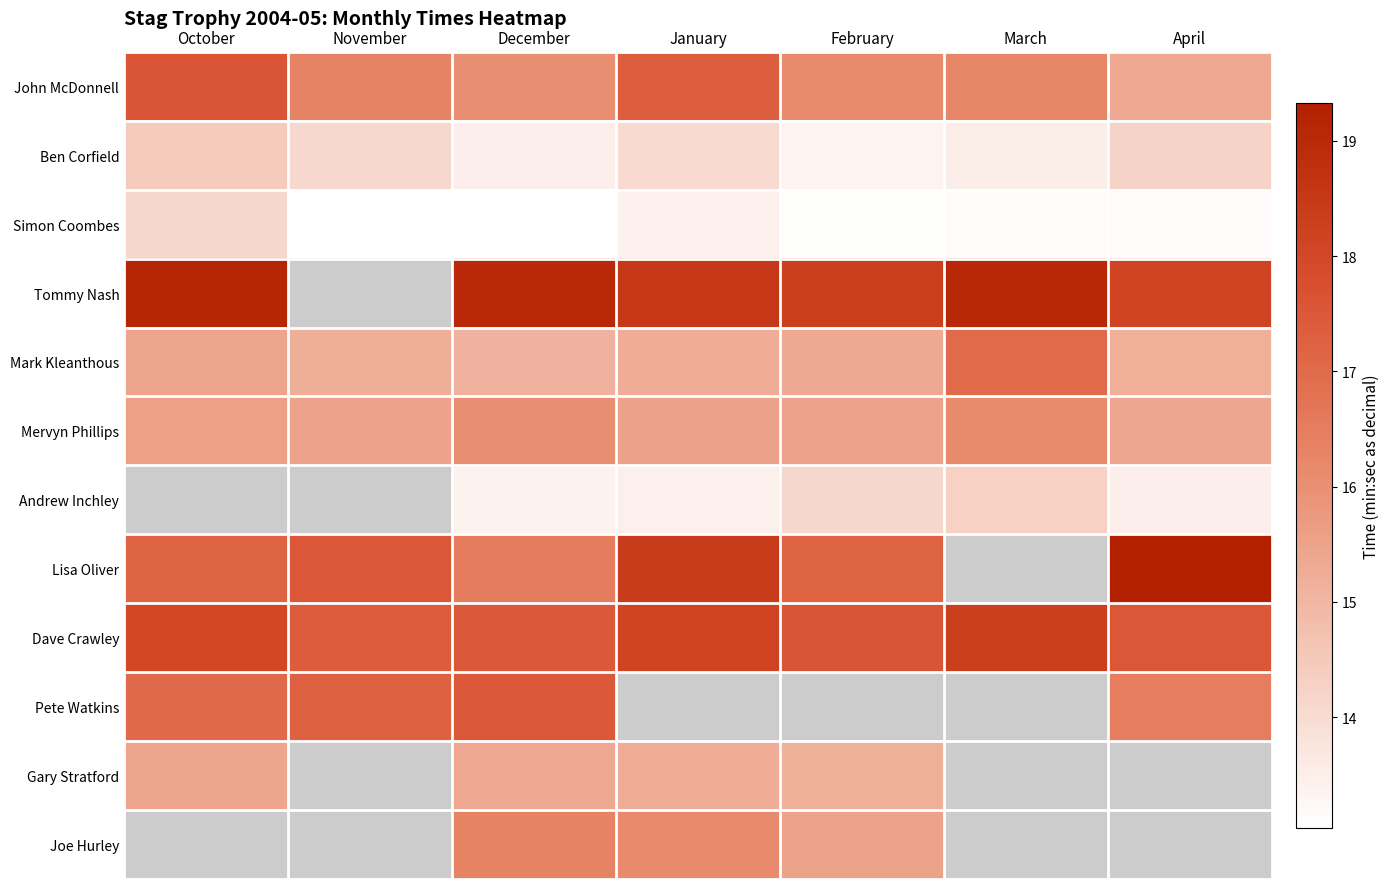

What is the greatest value displayed?

19.3